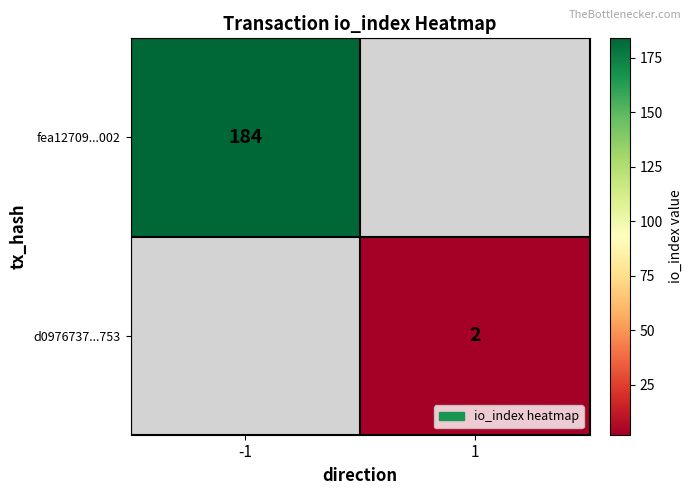

Is it true that d0976737...753 equals 3 at 1?

False